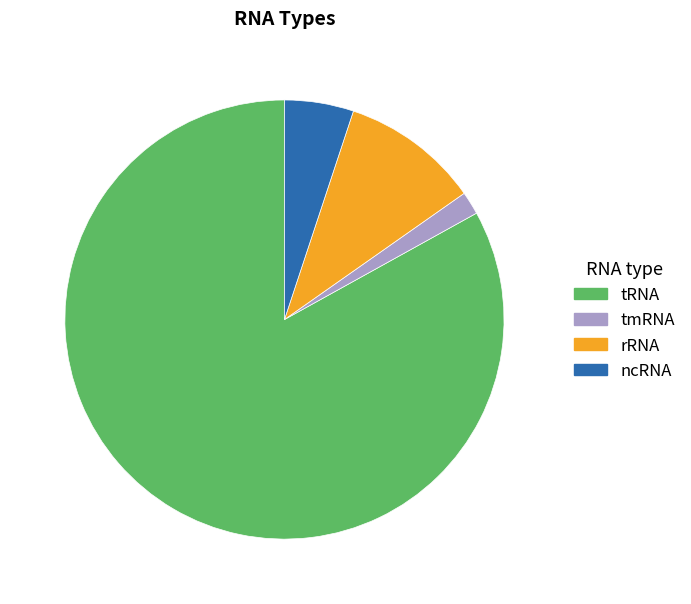

Is there any slice that represents more than half of the pie?

Yes